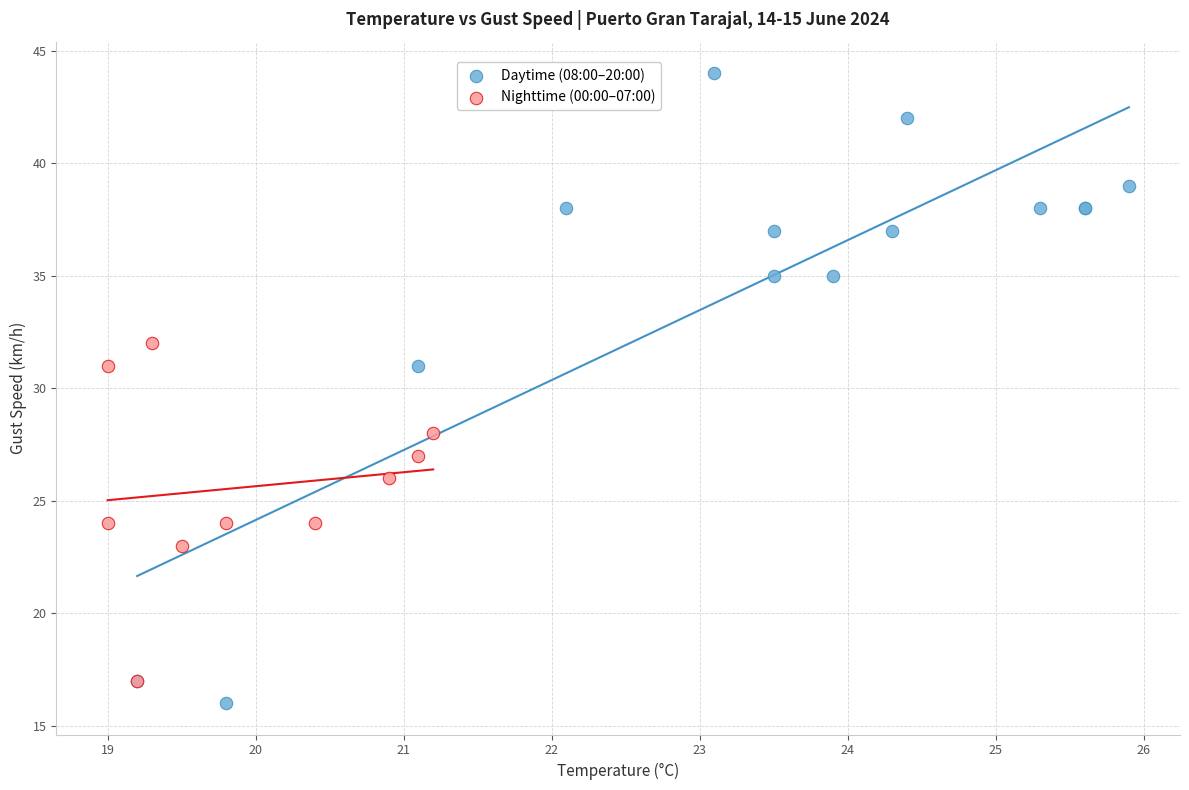

Which series reaches the maximum Y coordinate?

Daytime (08:00–20:00)